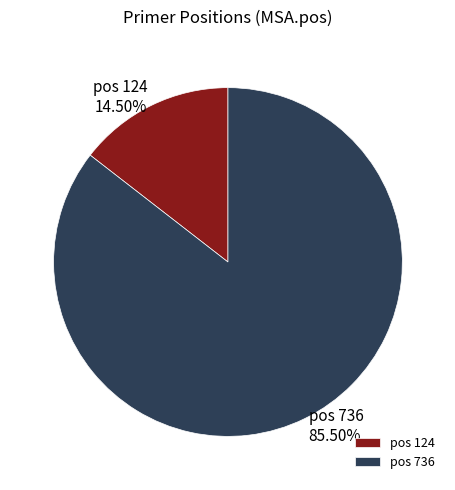

What is the majority slice?

pos 736